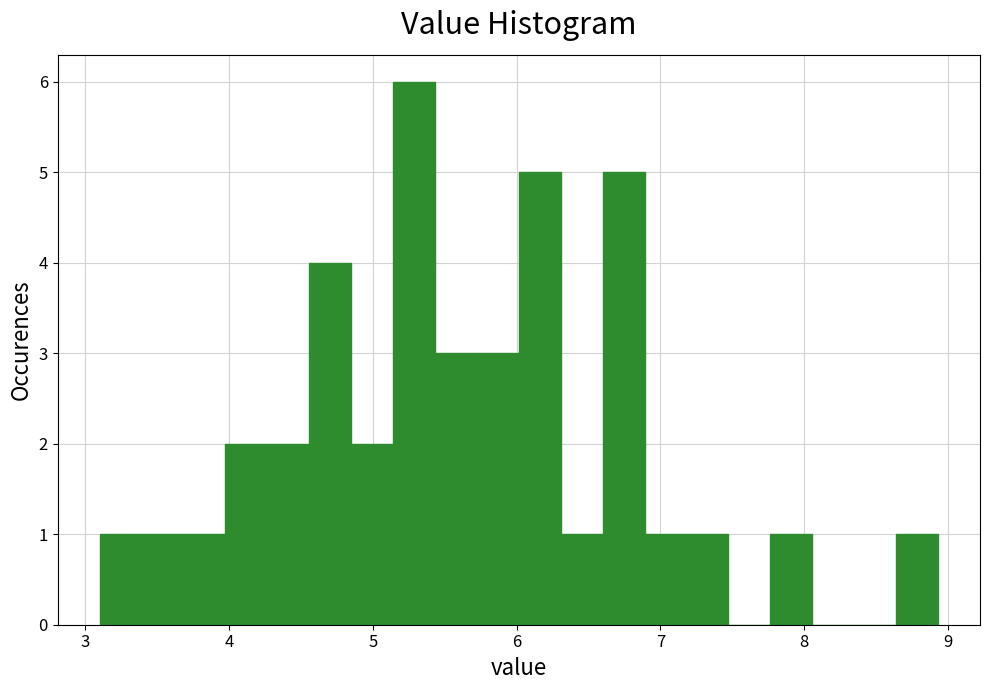

Read against the x-axis, roughly where is the centre of the tallest bar?

5.3